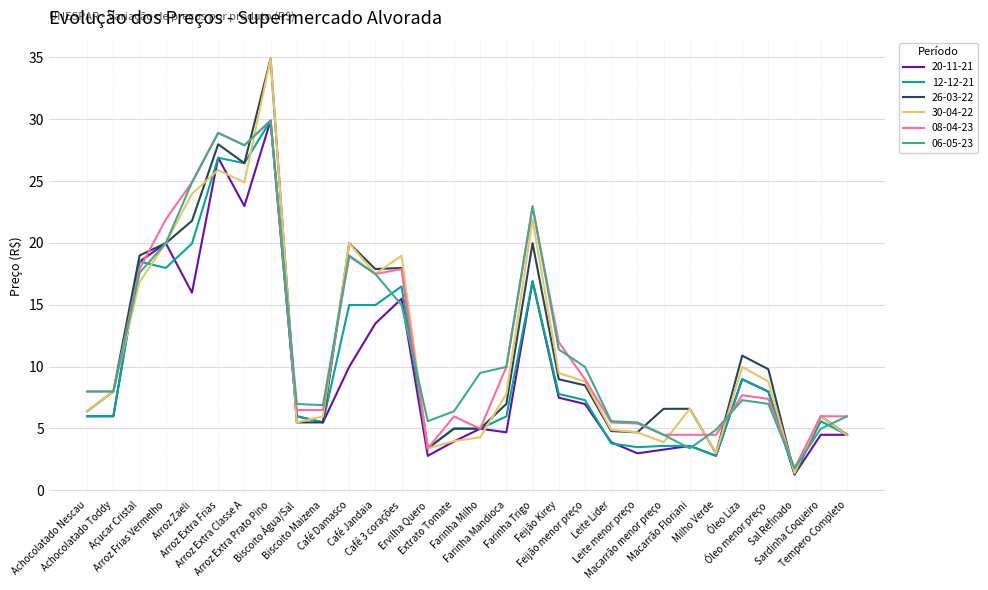

True or false: 06-05-23 and 08-04-23 intersect in this chart.

True